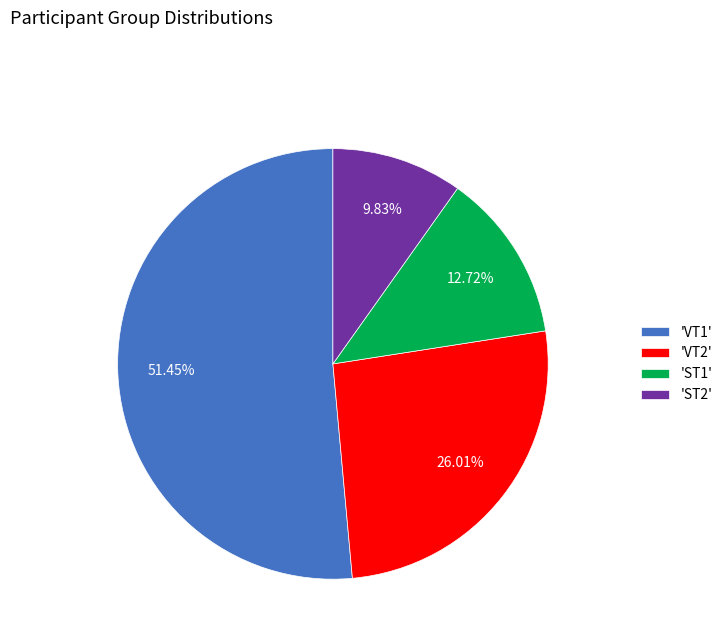

What is the majority slice?

'VT1'